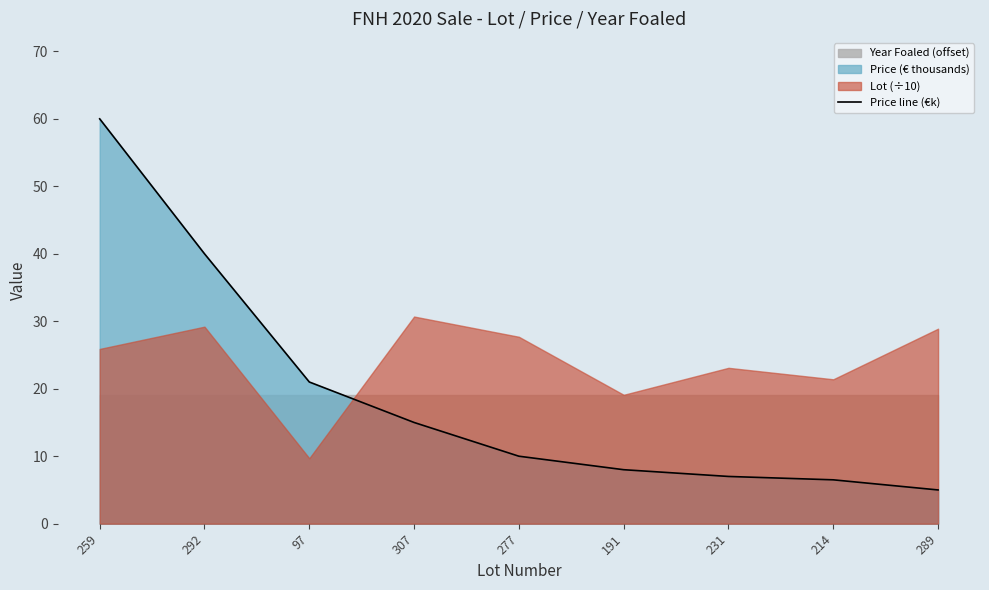

Count the number of categories in the chart.

9